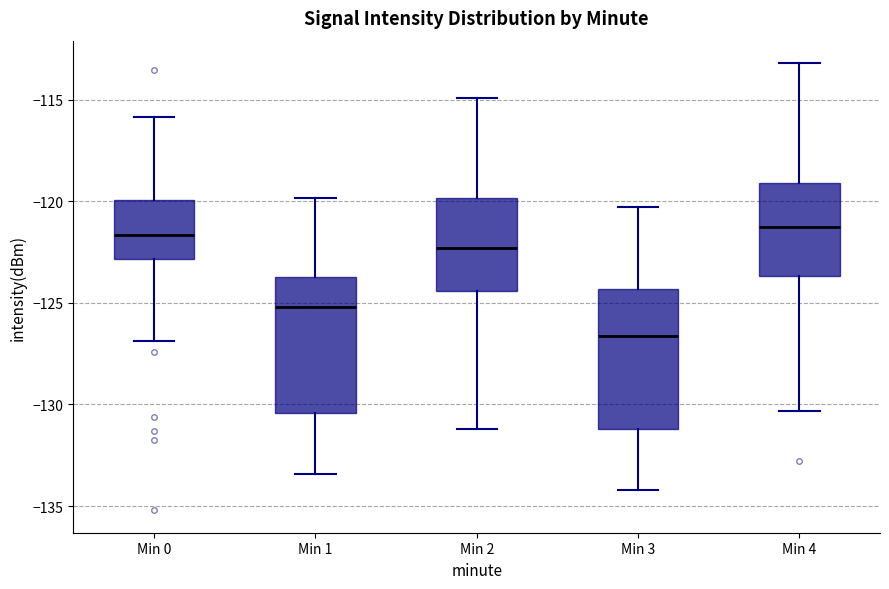

Where is the lower edge of the box for Min 1 on the y-axis? The values are not printed on the chart, so give them approximately, as read against the axis.

-130.5